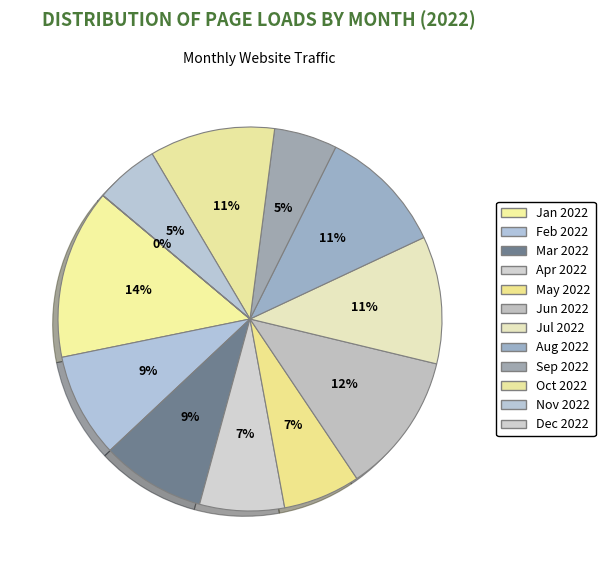

What is the change in value from Jan 2022 to Mar 2022?

-364